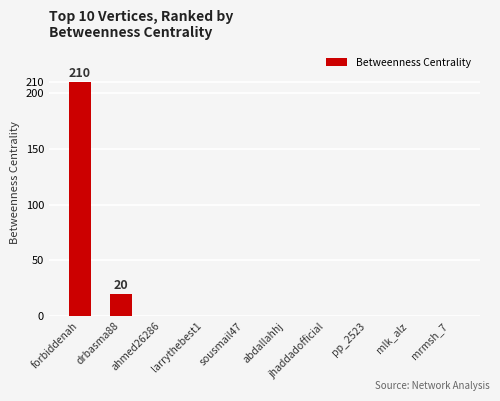

What is the difference between the values at drbasma88 and mrmsh_7?

20